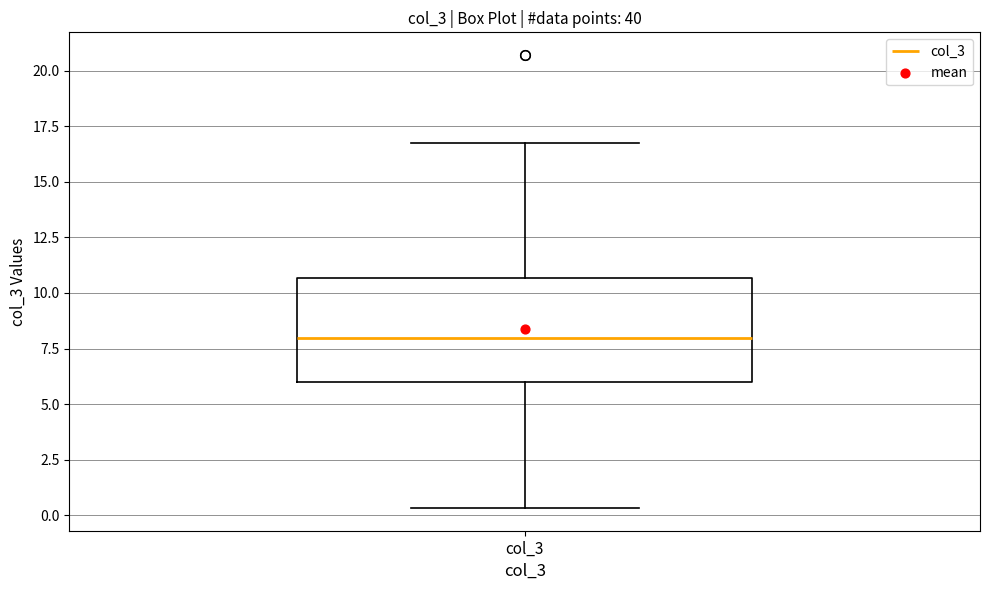

Where does the lower whisker of the box for col_3 end on the y-axis? The values are not printed on the chart, so give them approximately, as read against the axis.

0.5